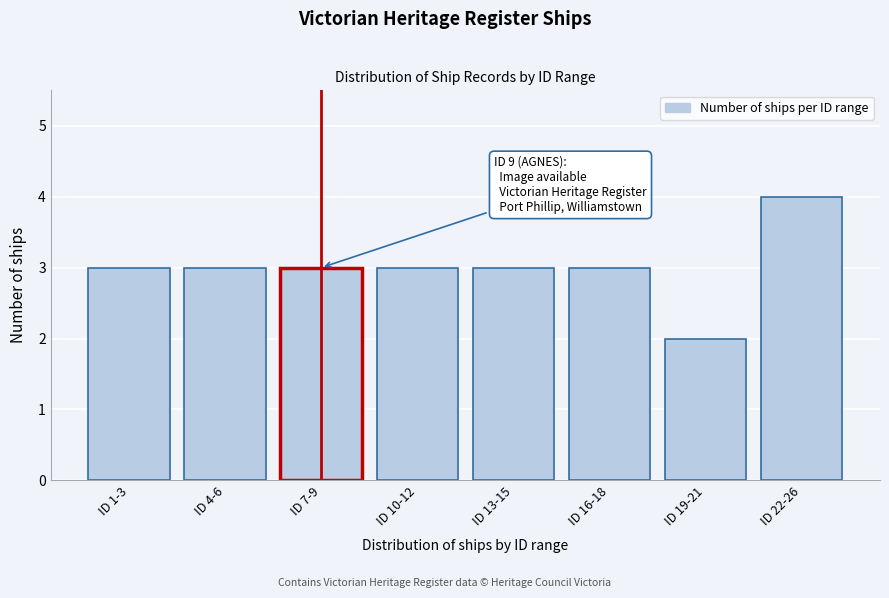

Reading left to right, list all the values displayed in this chart.

ID 1-3=3	ID 4-6=3	ID 7-9=3	ID 10-12=3	ID 13-15=3	ID 16-18=3	ID 19-21=2	ID 22-26=4